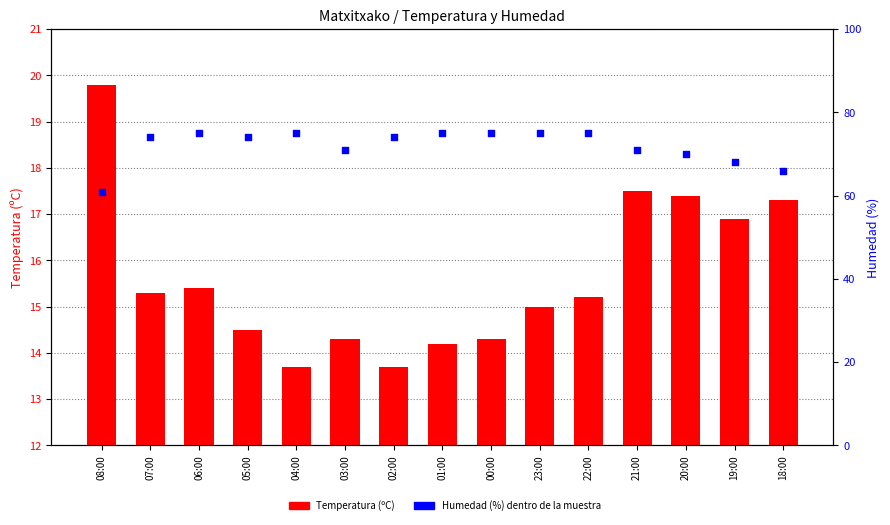

Which series has the largest total across all categories?

Humedad (%)